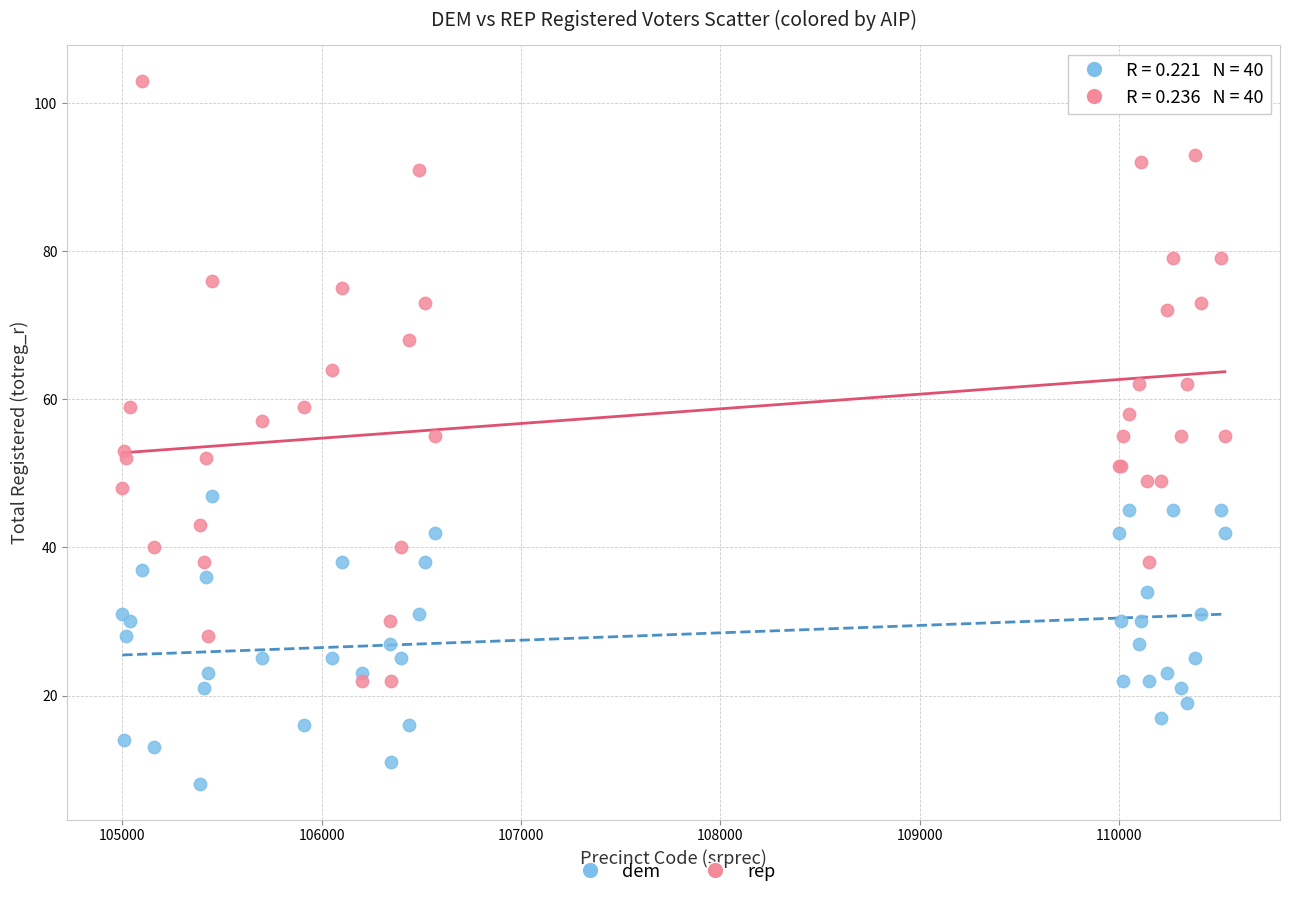

Which series contains the highest Y value?

rep